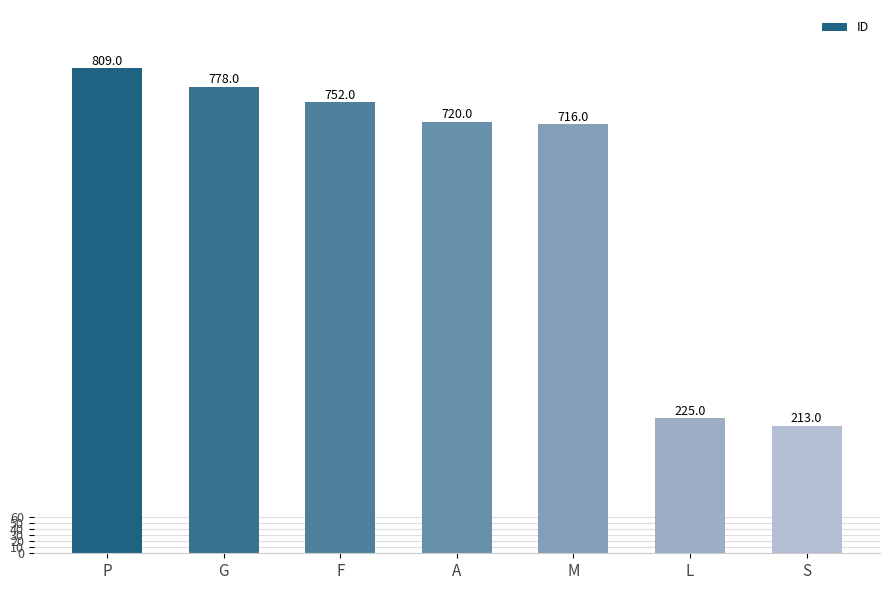

True or false: the data shows 752 at F.

True